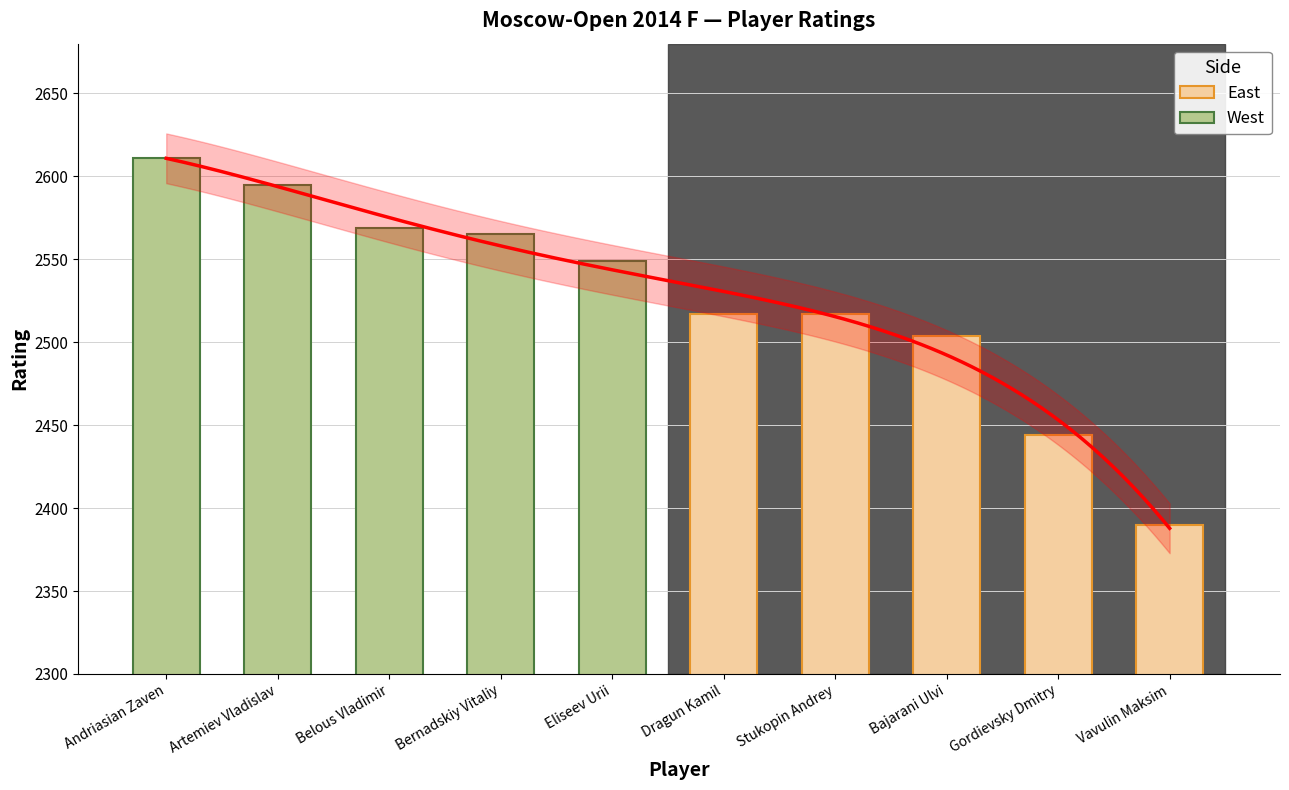

How many bars are there in total?

10